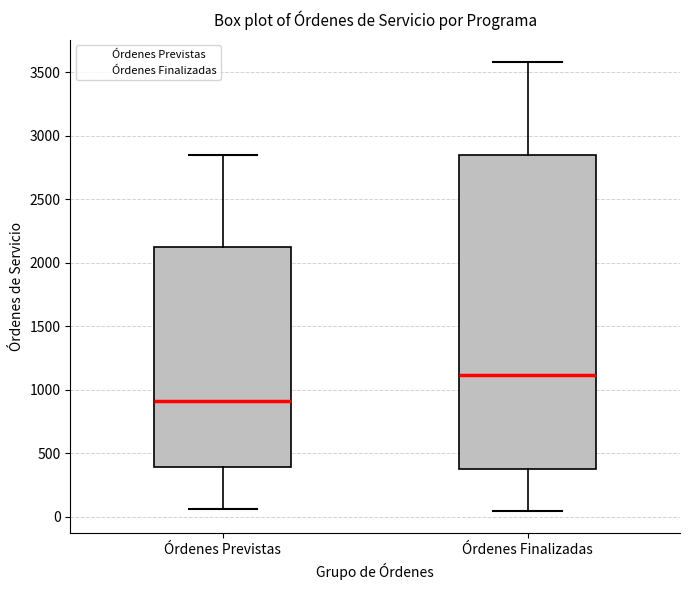

Reading left to right, transcribe this box plot: for each box, give where its median line is, the range the box spans, and where its two whiskers end, as read against the y-axis. The values are not printed on the chart, so give them approximately, as read against the axis.

Órdenes Previstas: median 900, box 400 to 2100, whiskers 50 to 2850
Órdenes Finalizadas: median 1100, box 400 to 2850, whiskers 50 to 3600